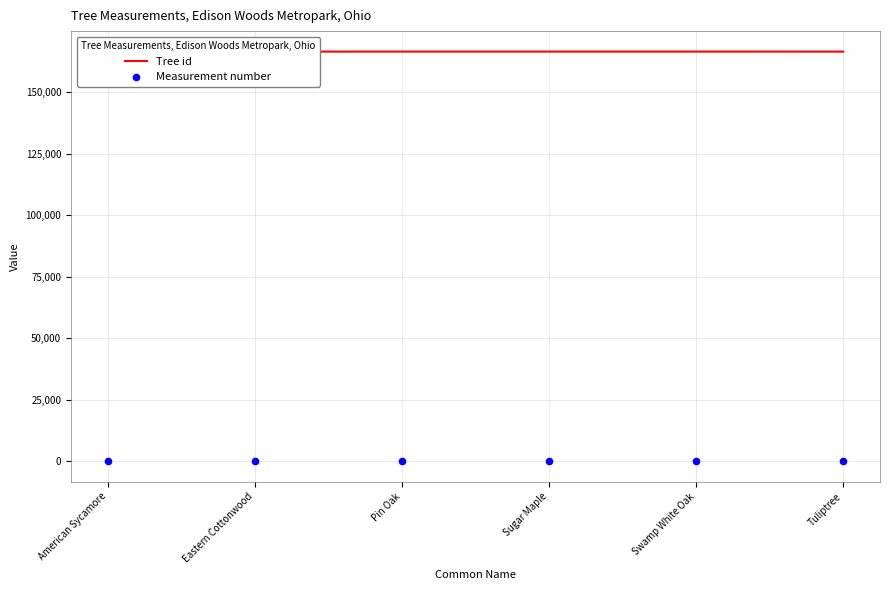

Which series contains the lowest Y value?

Measurement number